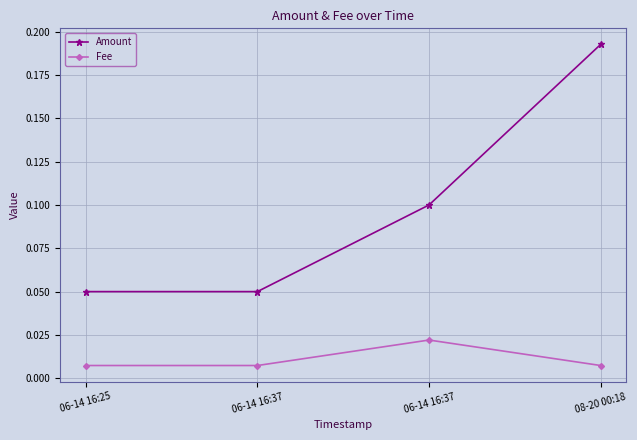

At which category is the sum across all series the highest?

08-20 00:18